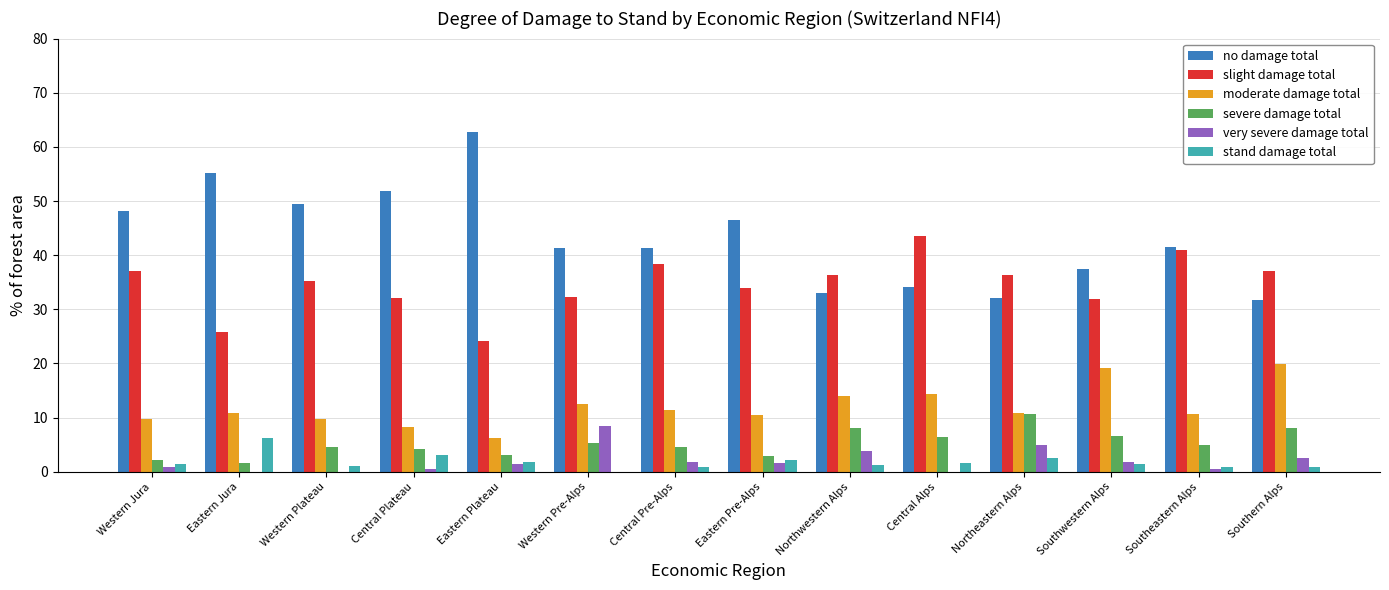

Which label corresponds to the largest value in the chart?

Eastern Plateau